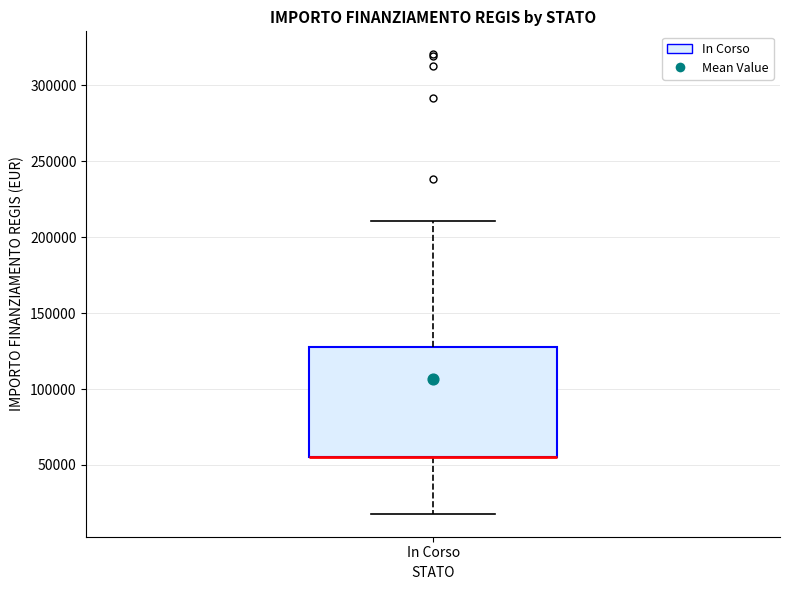

Read this box plot against the y-axis: the position of the median line, the range covered by the box, and the ends of both whiskers. The values are not printed on the chart, so give them approximately, as read against the axis.

median 55000 (drawn on the box's lower edge), box 55000 to 130000, whiskers 20000 to 210000